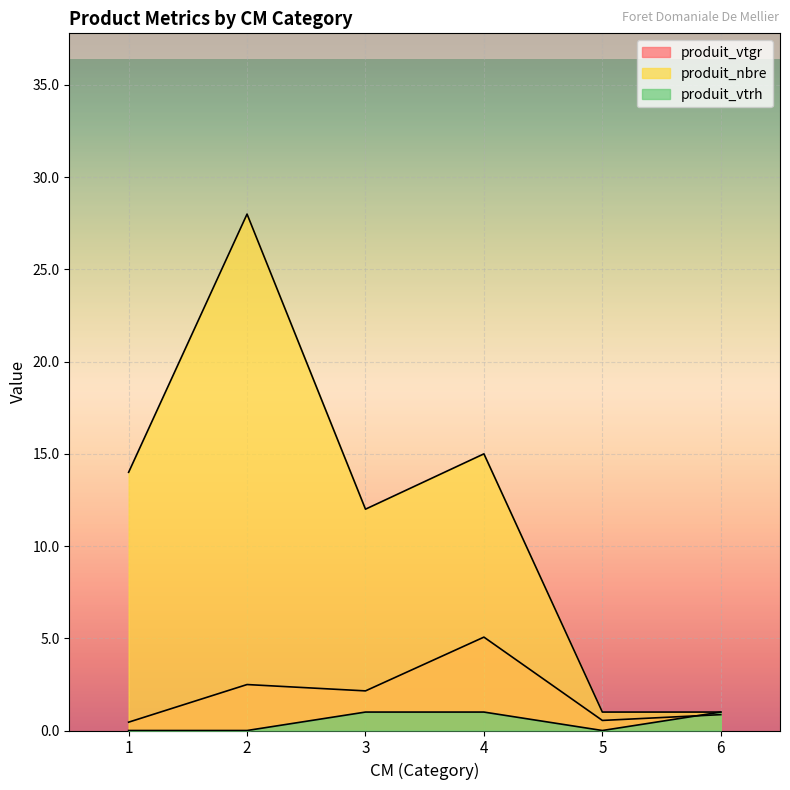

What is the maximum value for produit_nbre?

28.0